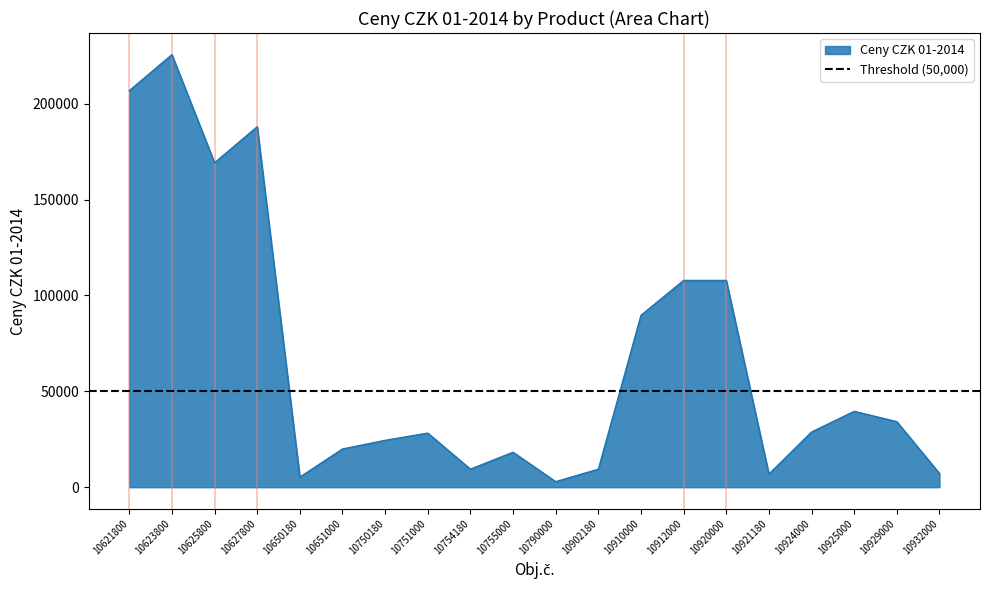

True or false: the data shows 34180 at 10929000.

True